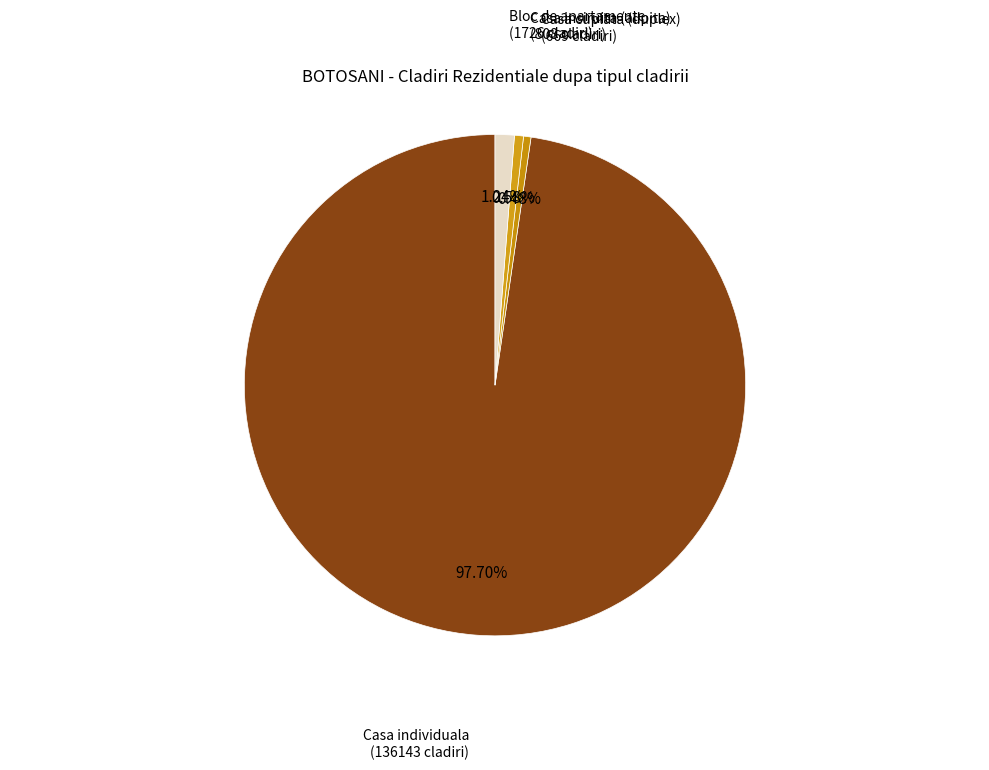

To the nearest percent, what is the average slice percentage?

25%